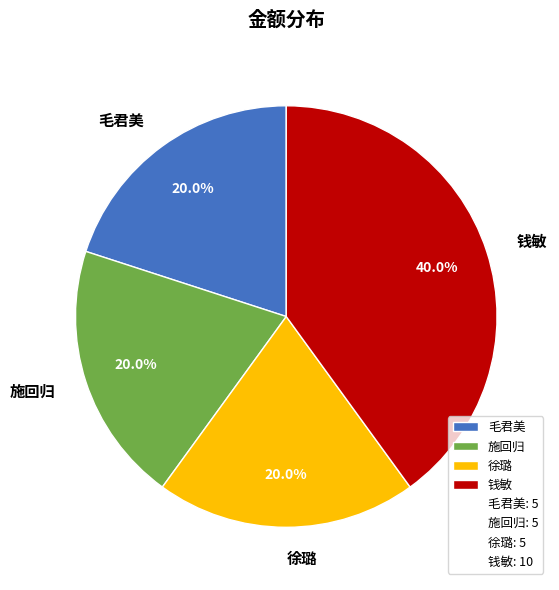

Which slice is the largest?

钱敏